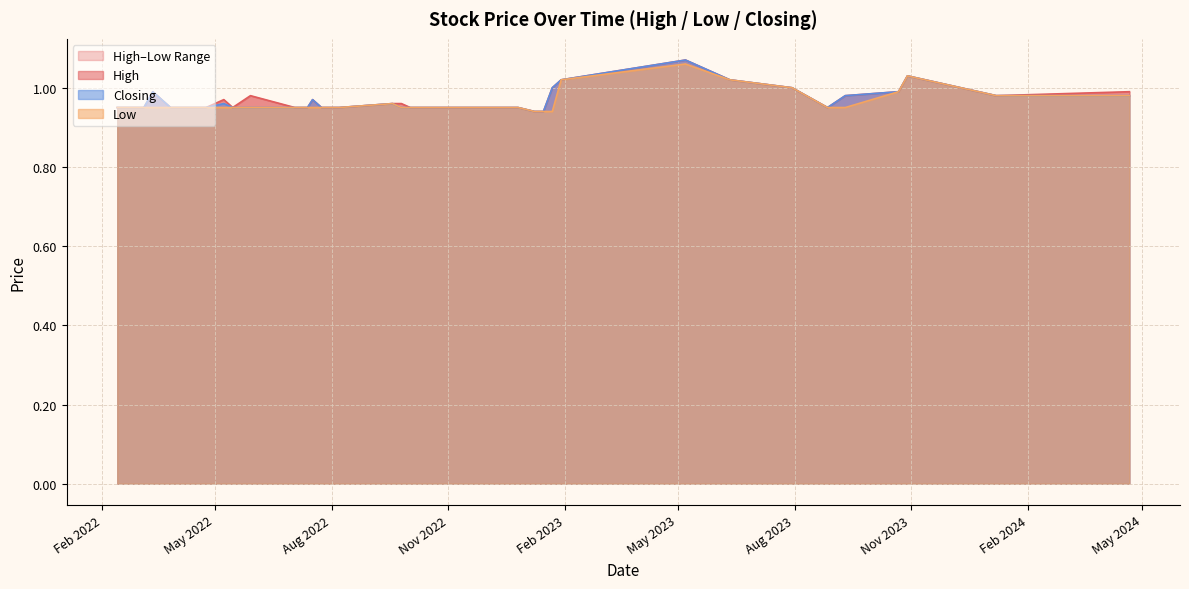

What is the smallest value displayed?

0.9